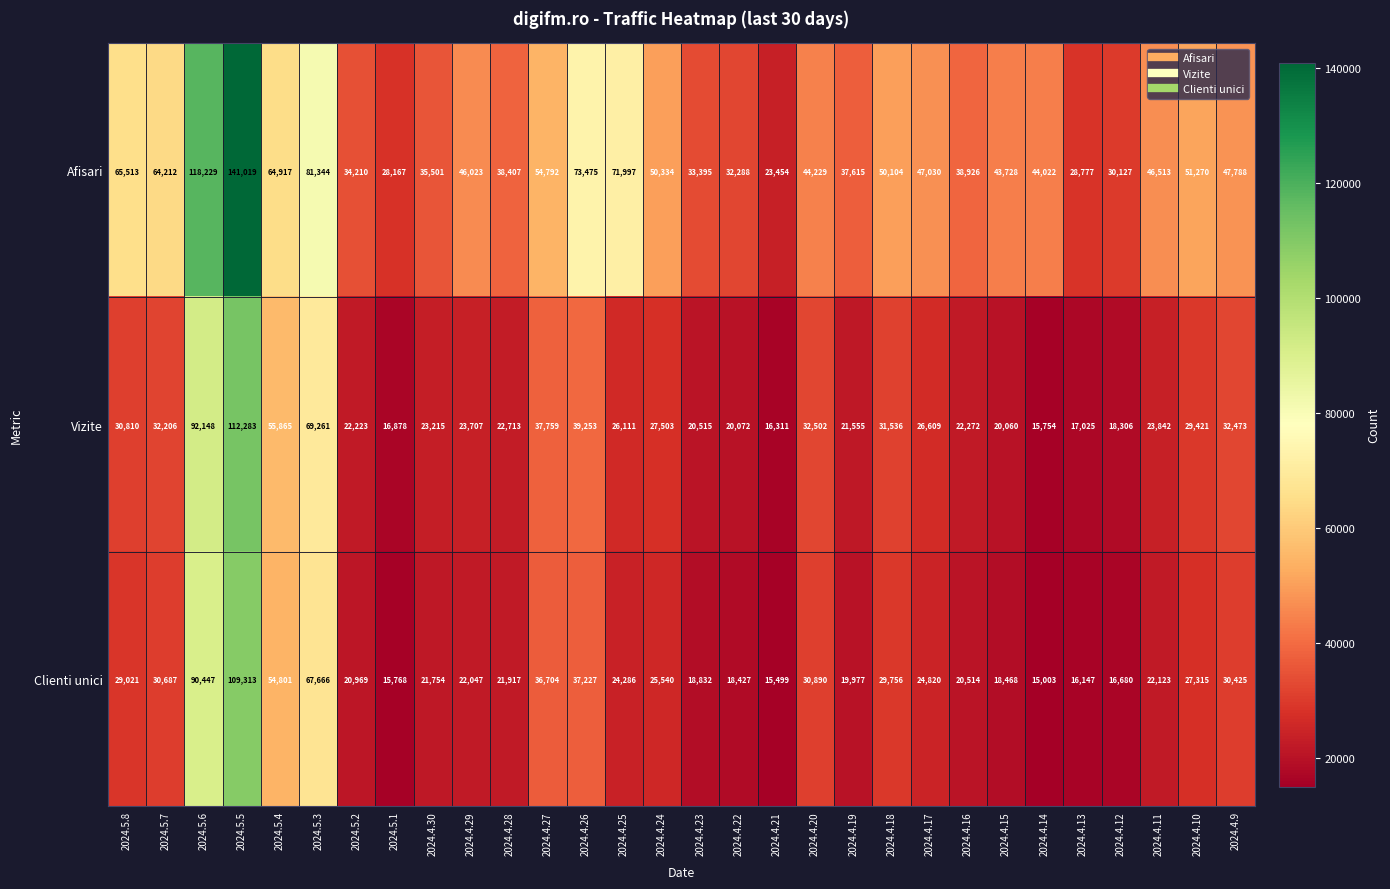

Which series has the largest range (max minus min)?

Afisari